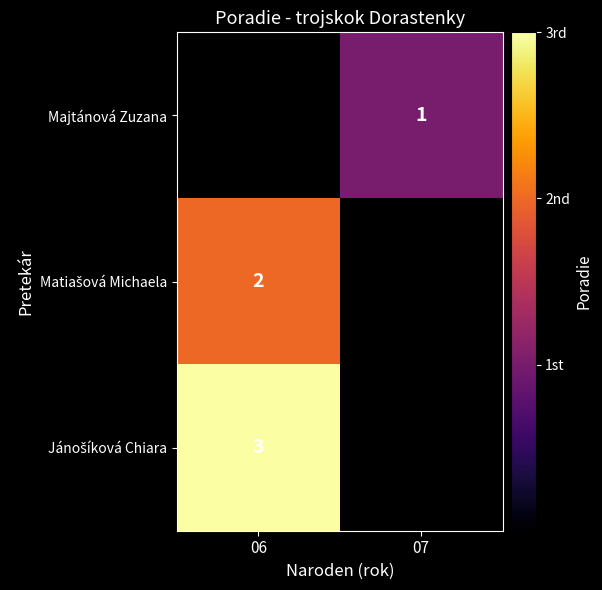

The value of Majtánová Zuzana at 07 is 1. True or false?

True